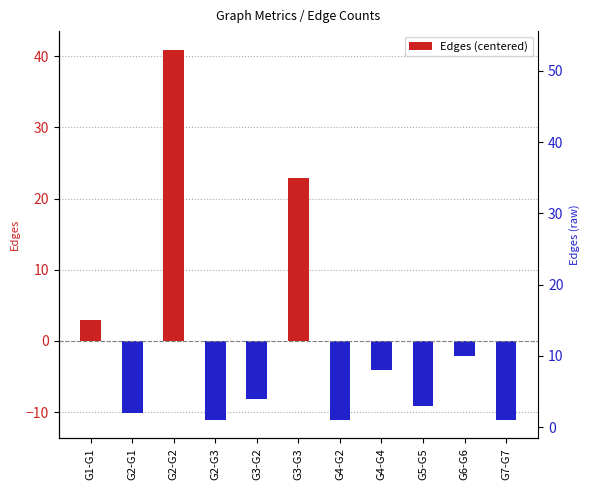

The value at G2-G3 is -15.9. True or false?

False